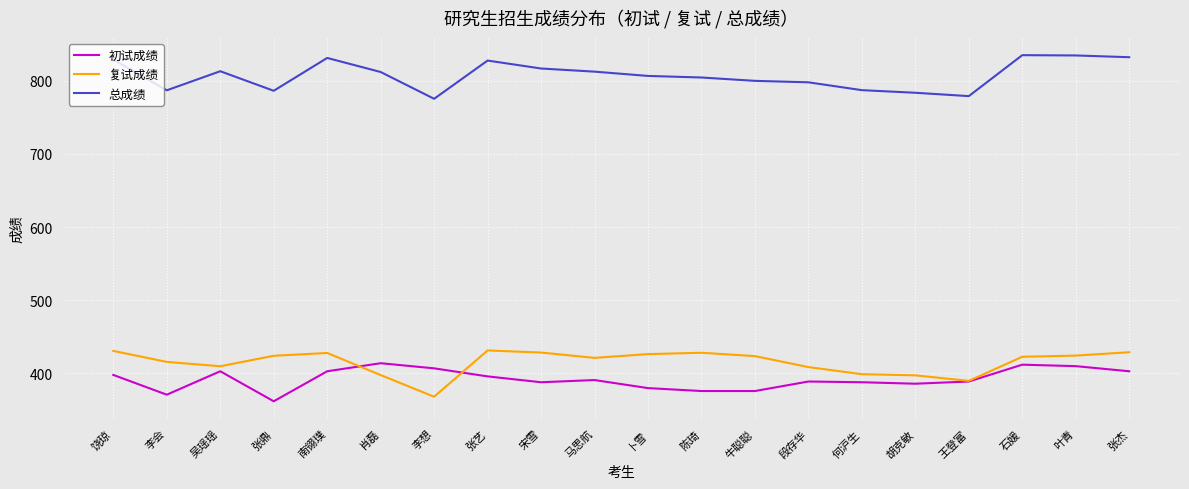

What is the total value across all series at 张杰?

1664.0